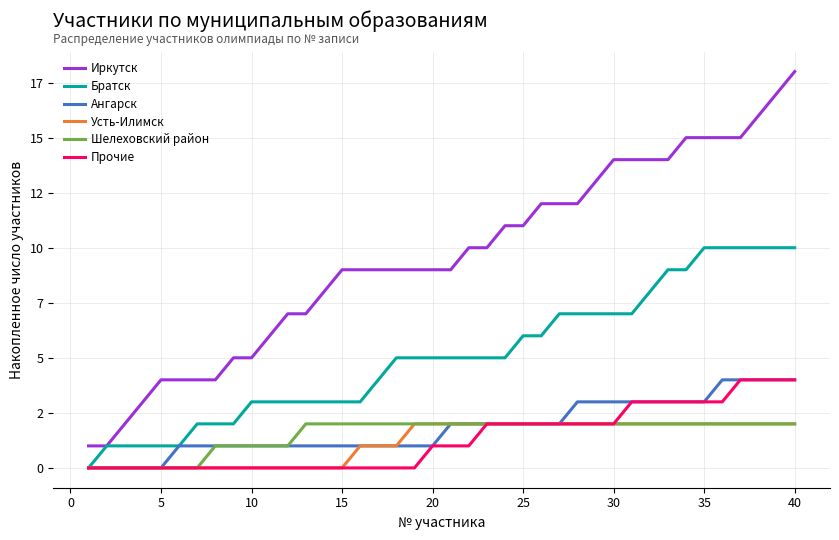

Does the chart display data point markers on the line(s)?

No